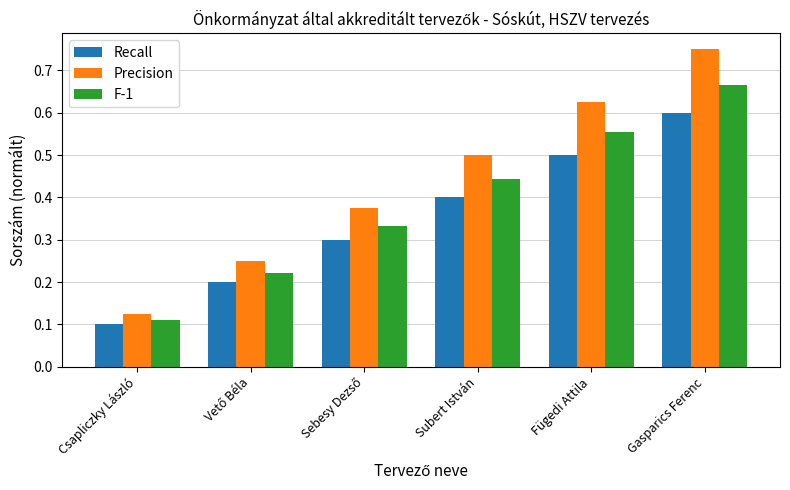

Which series has the largest range (max minus min)?

Precision